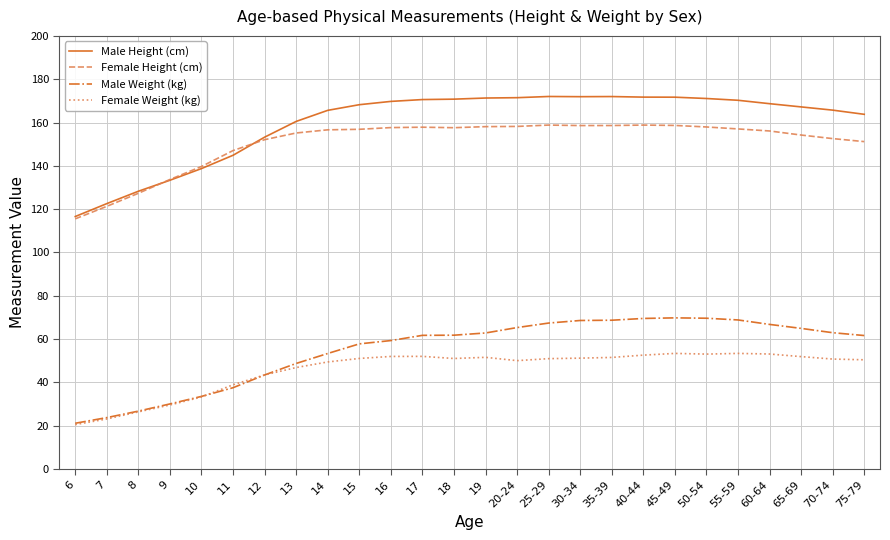

At how many categories does at least one series exceed 75?

26